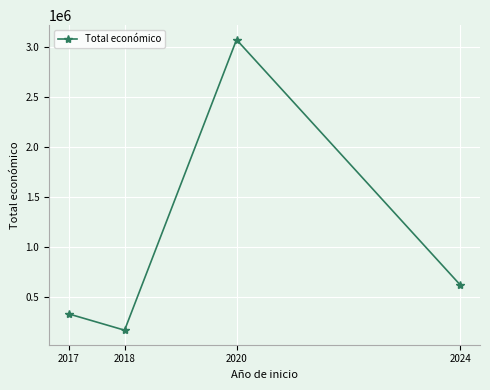

What is the value of the 3rd point from the left?

3069653